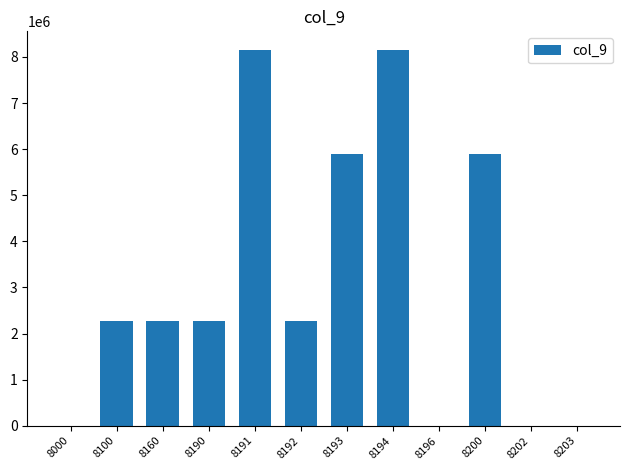

How many categories are shown in the chart?

12